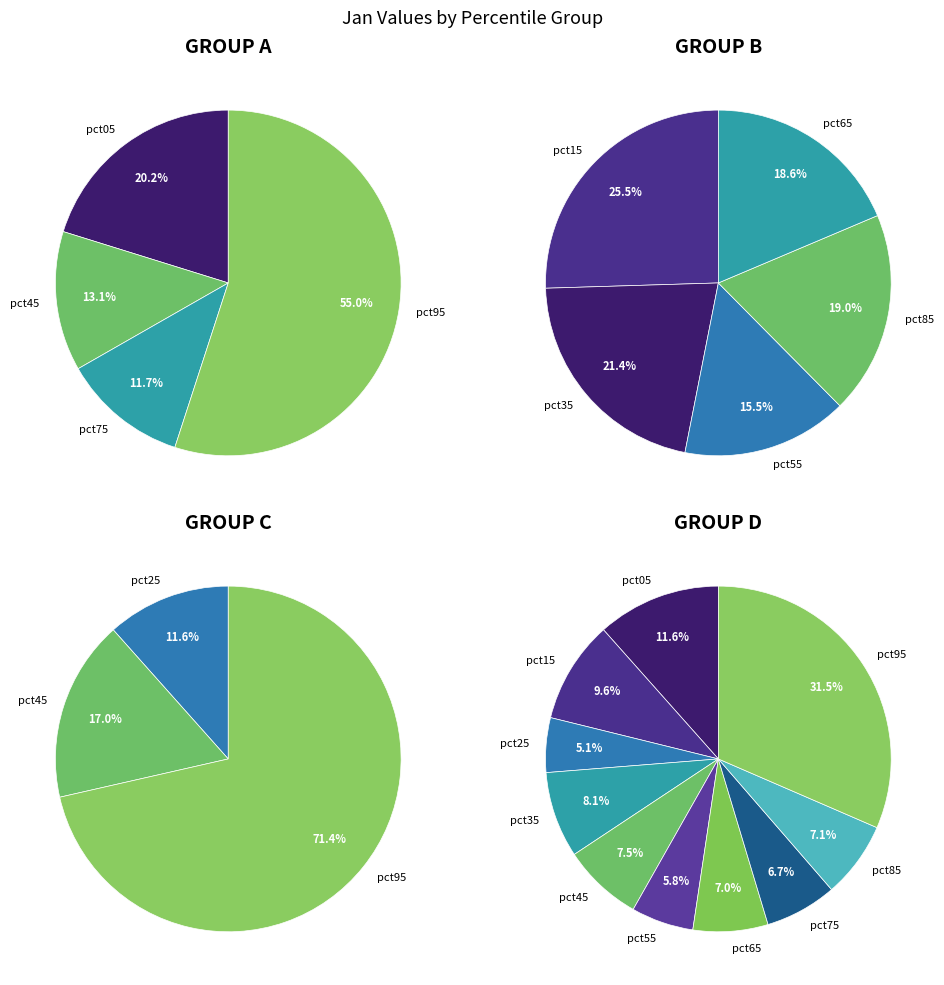

Rank the categories by value from highest to lowest.

pct95, pct05, pct15, pct35, pct45, pct85, pct65, pct75, pct55, pct25